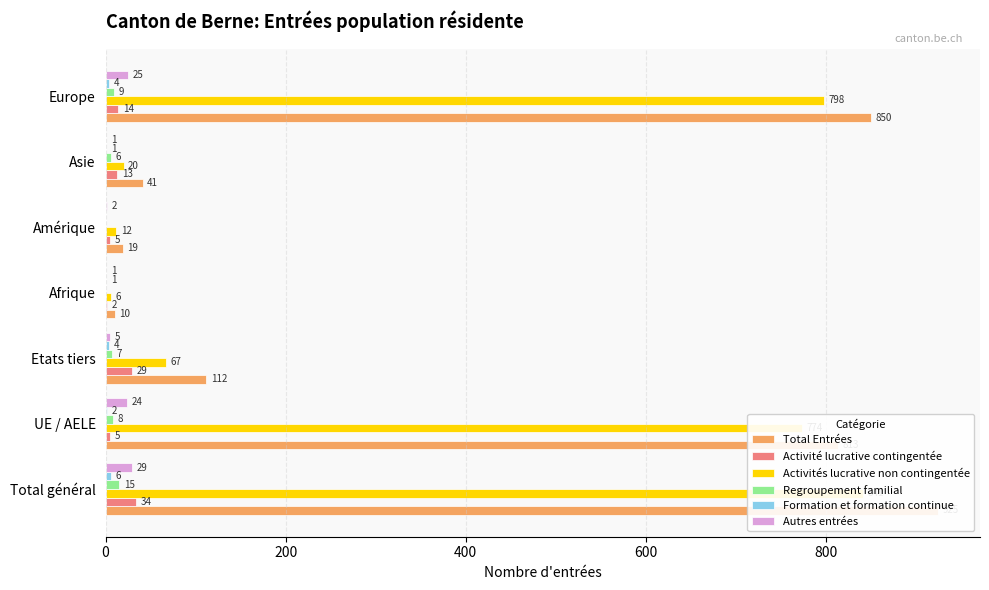

The Formation et formation continue series shows 2 at UE / AELE. True or false?

True